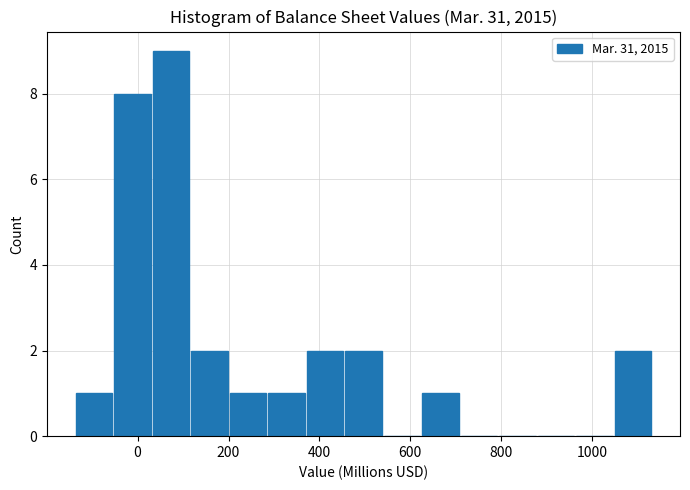

How tall is the bar that spans 280 to 380 on the x-axis? Neither the bar edges nor the heights are printed on the chart, so give them approximately, as read against the axes.

1